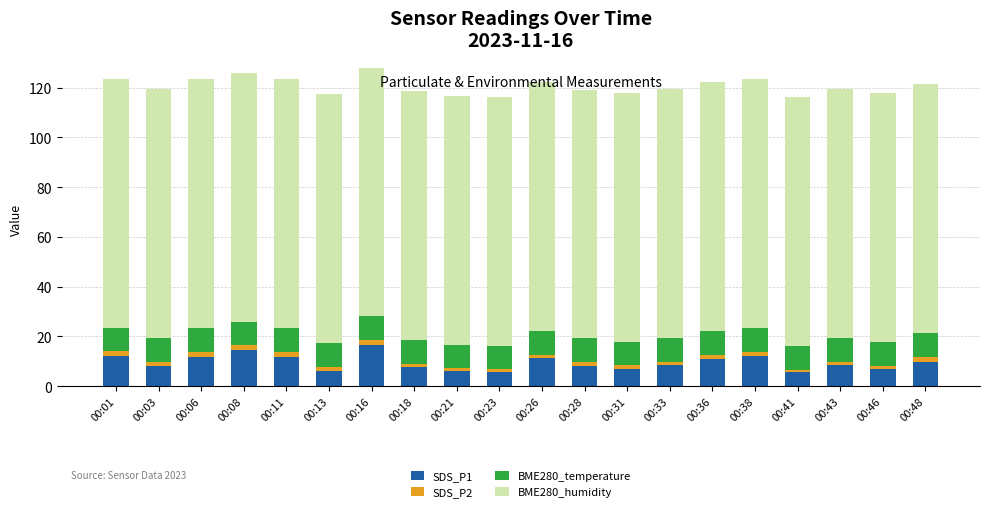

Is it true that SDS_P1 equals 11.9 at 00:11?

True